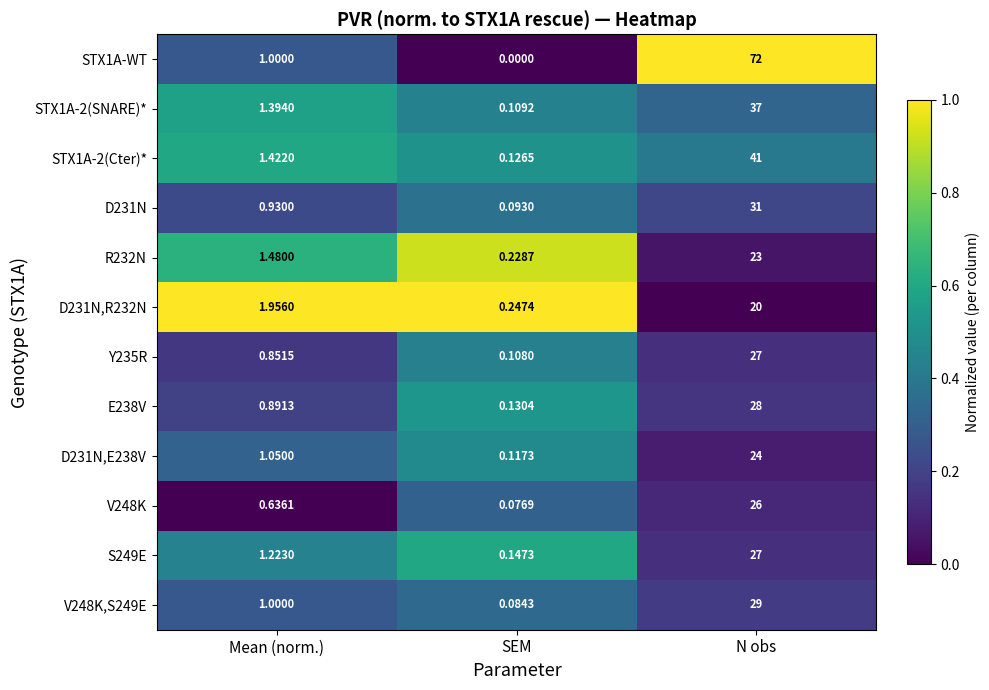

List the labels in order of D231N,E238V value, smallest first.

SEM, Mean (norm.), N obs